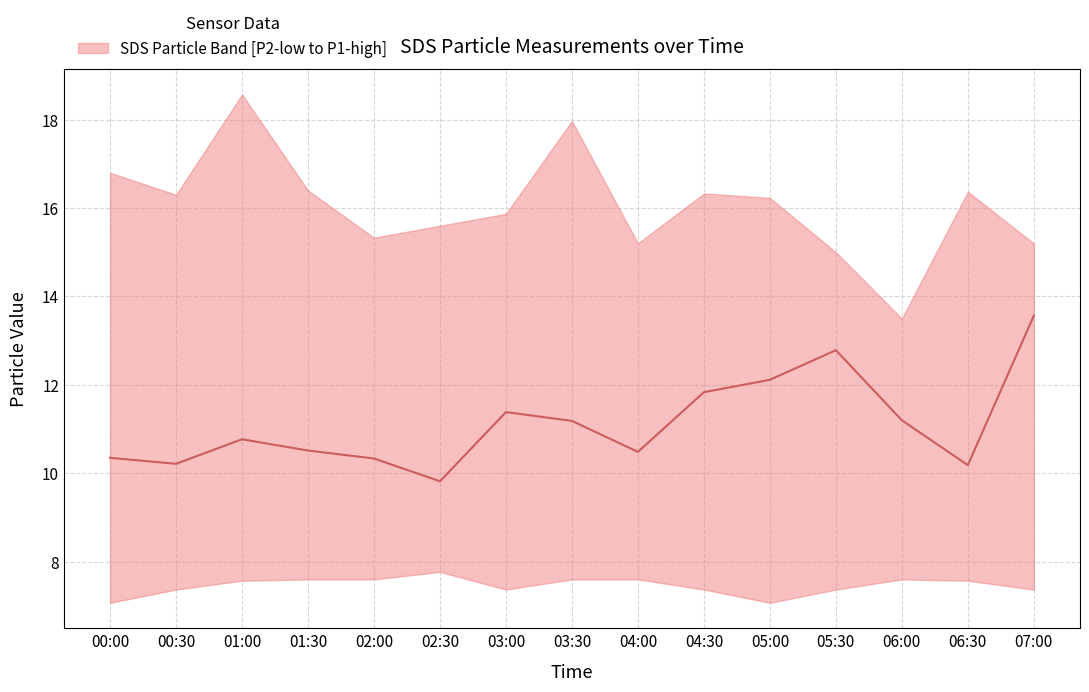

Reading left to right, transcribe all the data shown in this chart.

10.3	10.2	10.8	10.5	10.3	9.8	11.4	11.2	10.5	11.8	12.1	12.8	11.2	10.2	13.6